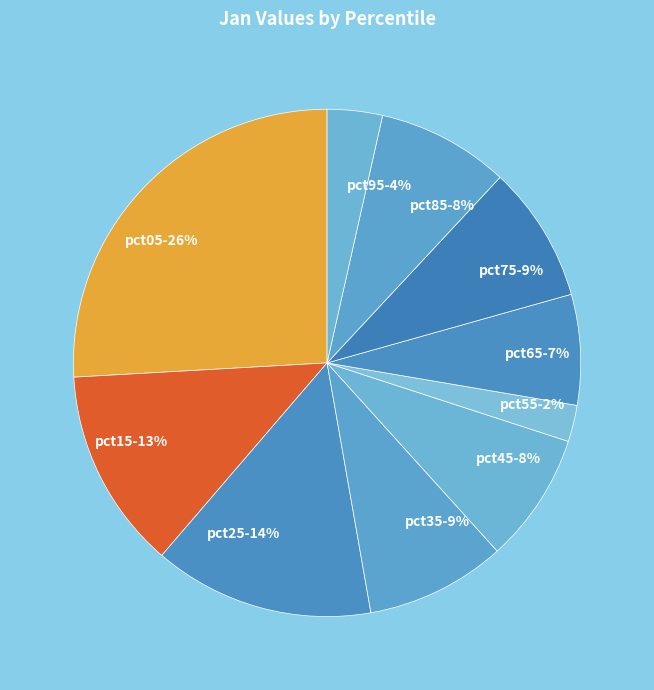

To the nearest percent, what is the average slice percentage?

10%